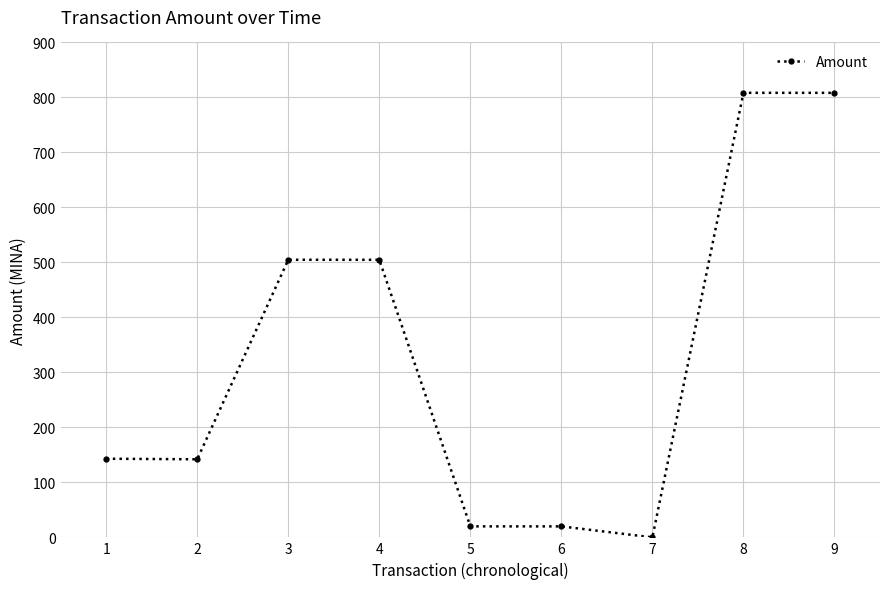

What is the value of the 2nd point from the left?

142.0